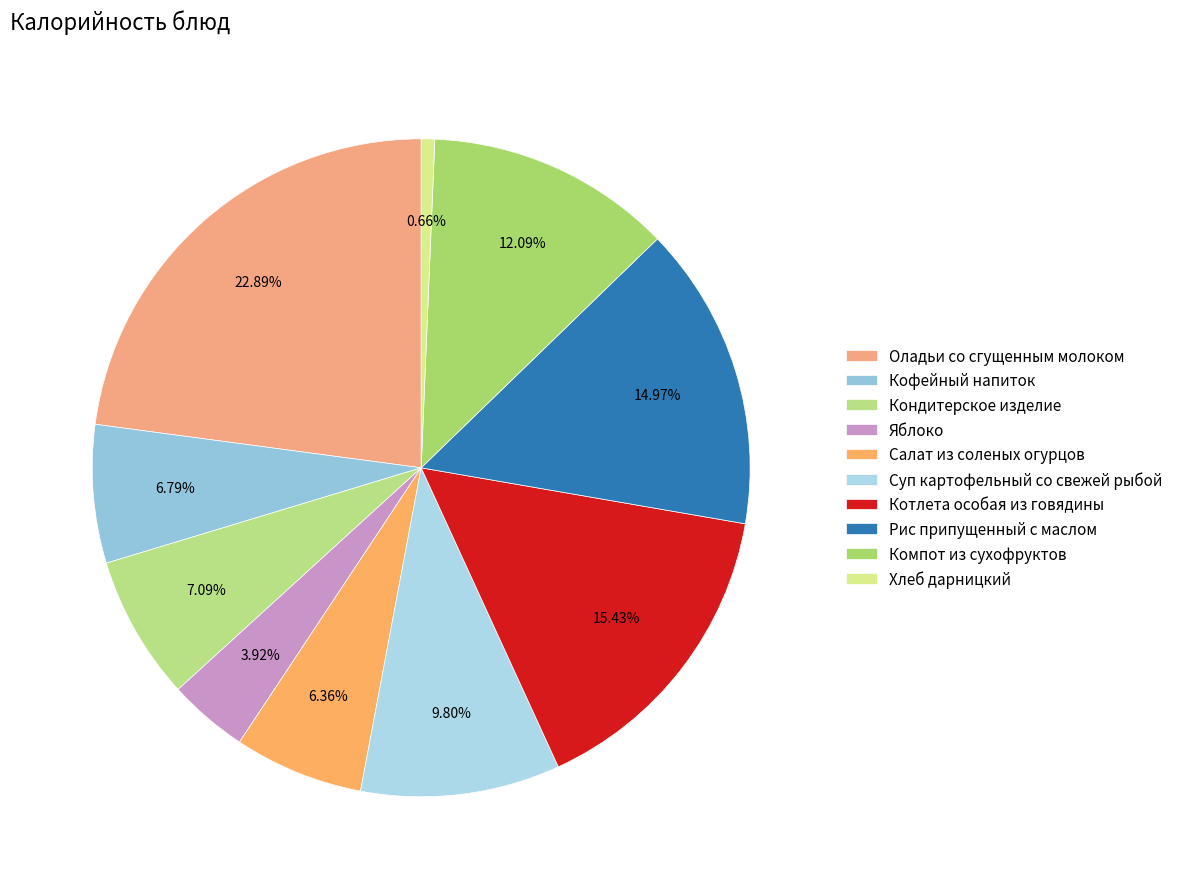

How many segments does this pie chart have?

10